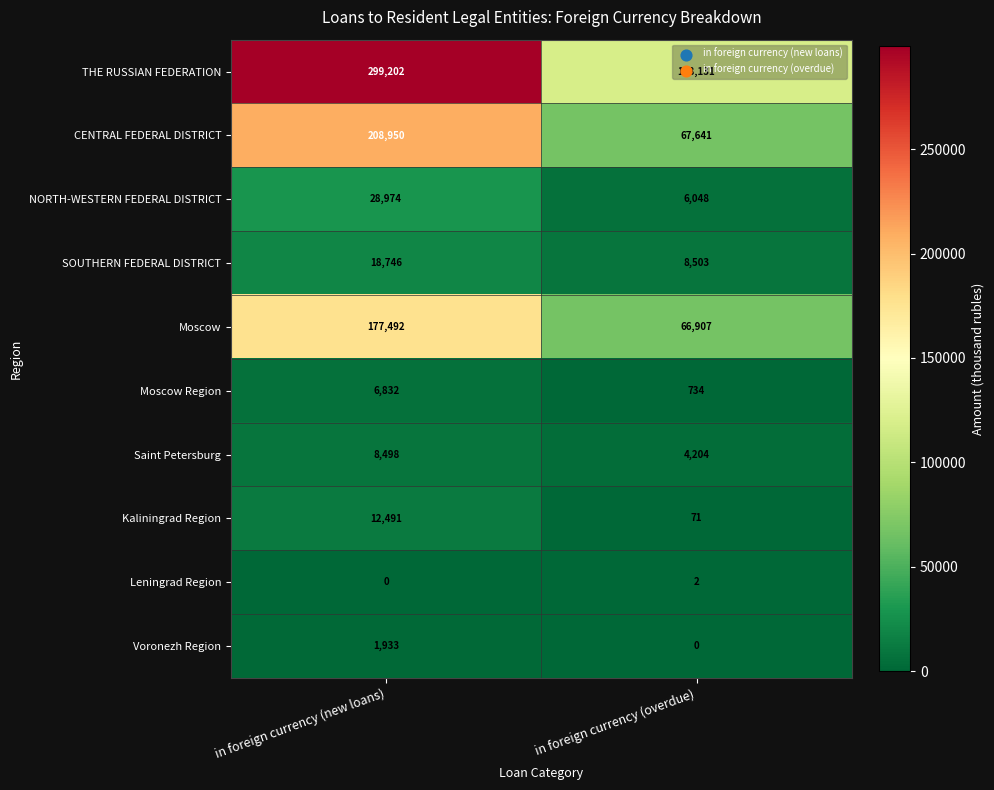

What is the greatest value displayed?

299202